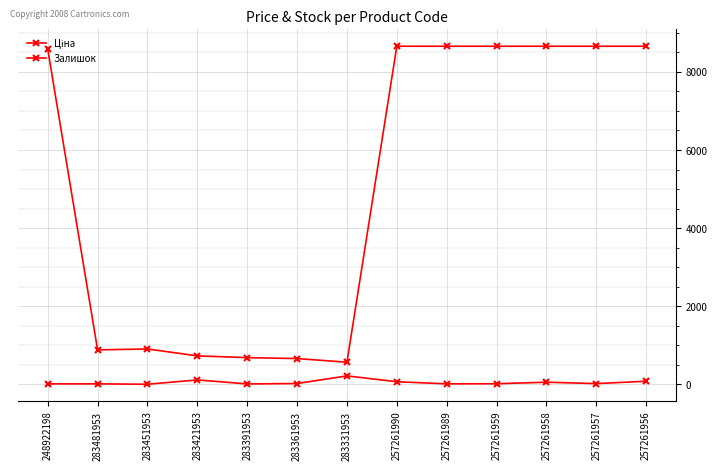

At which label does Залишок reach its peak?

283331953